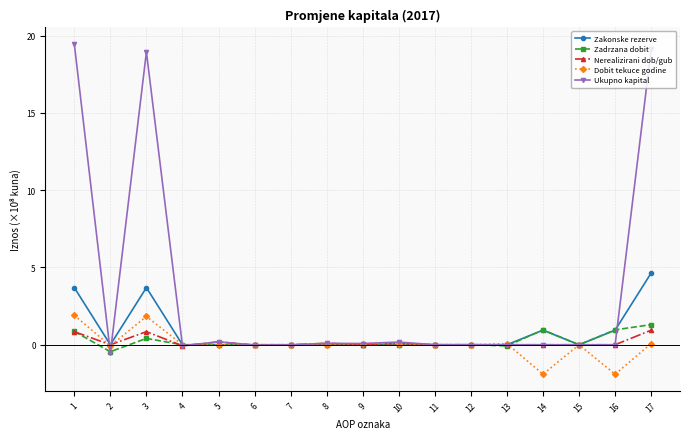

How many lines are shown in the chart?

5